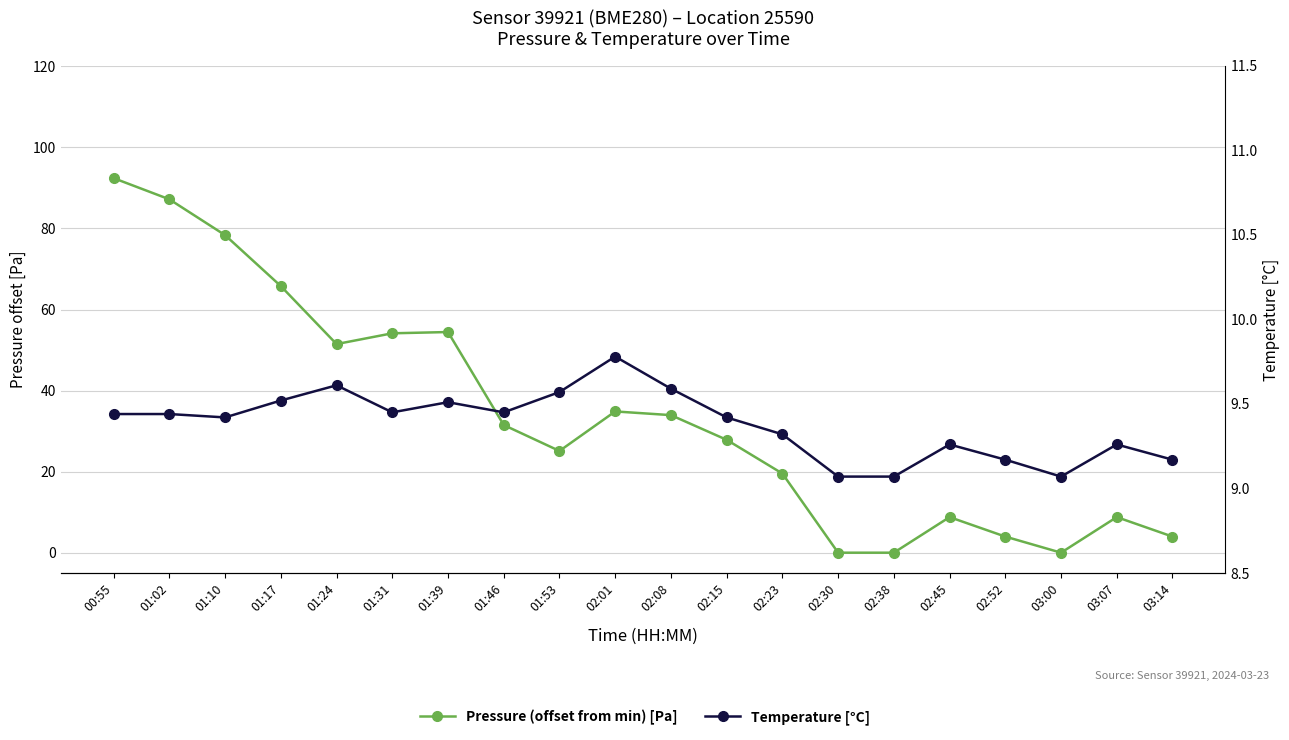

What is the total value across all series at 01:10?

87.8